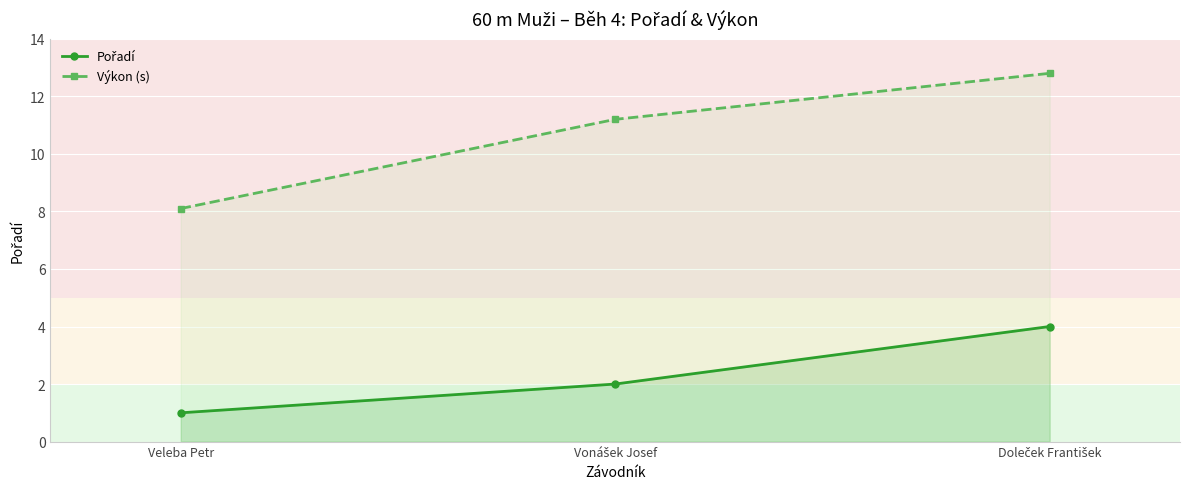

Which label corresponds to the largest value in the chart?

Doleček František